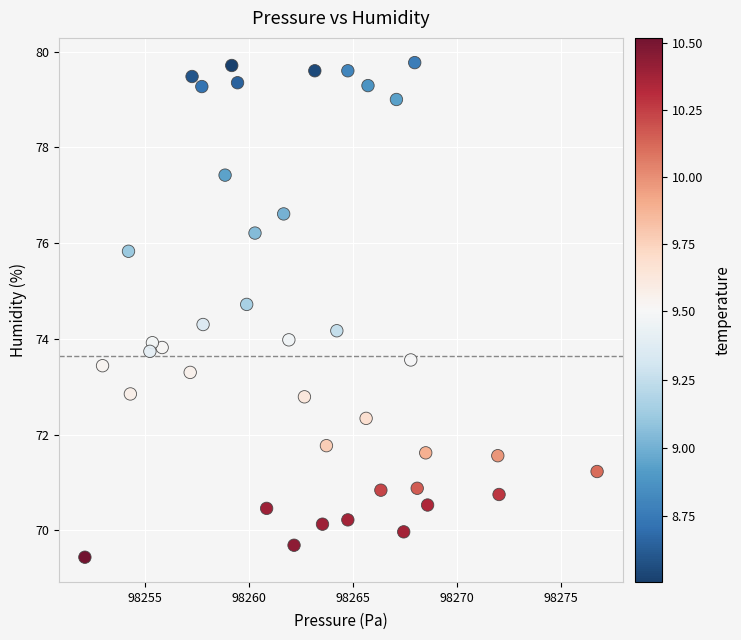

What is the range of X values (max minus min)?

24.7